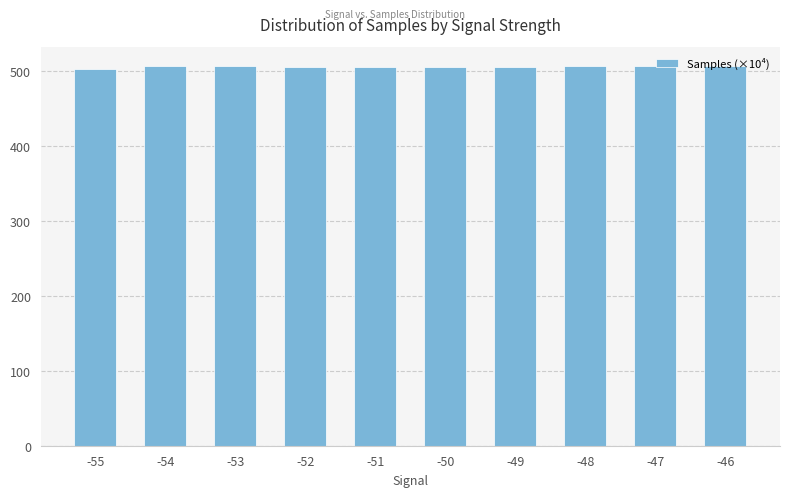

Approximately how many times larger is the value at -55 compared to -48?

1.0